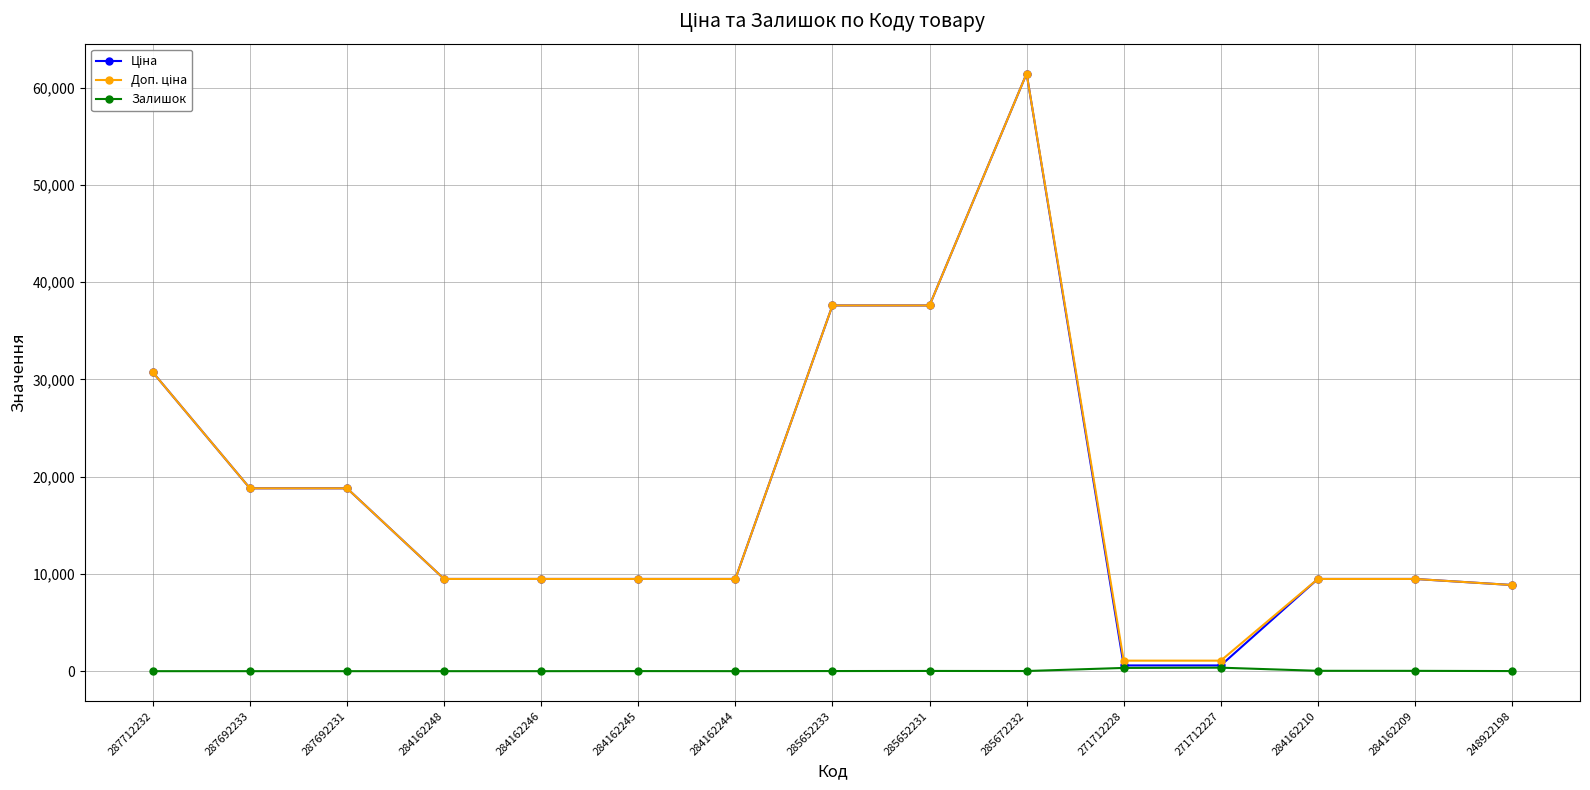

Which category has the highest value across all series?

285672232